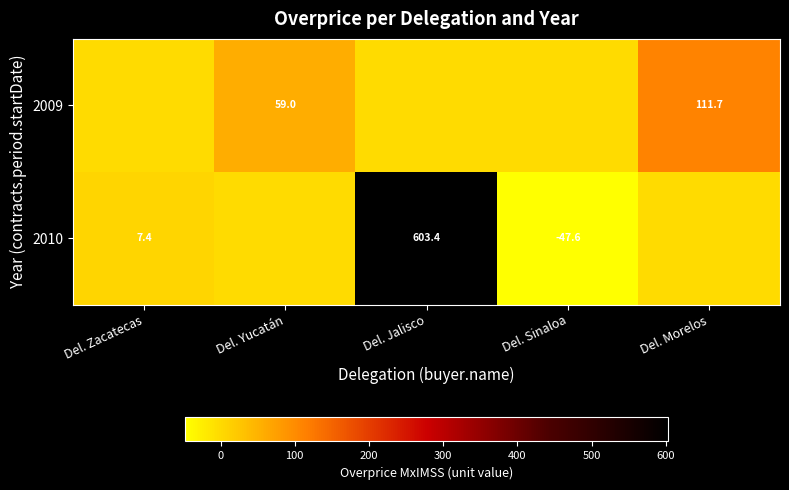

How many distinct data groups are displayed?

2